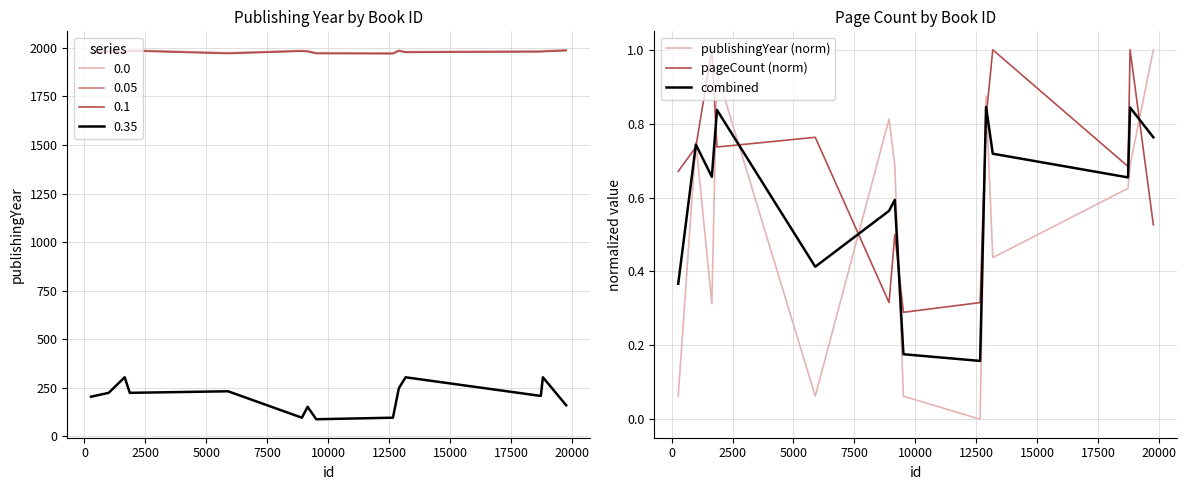

How many intersections are there between combined and publishingYear (norm)?

9